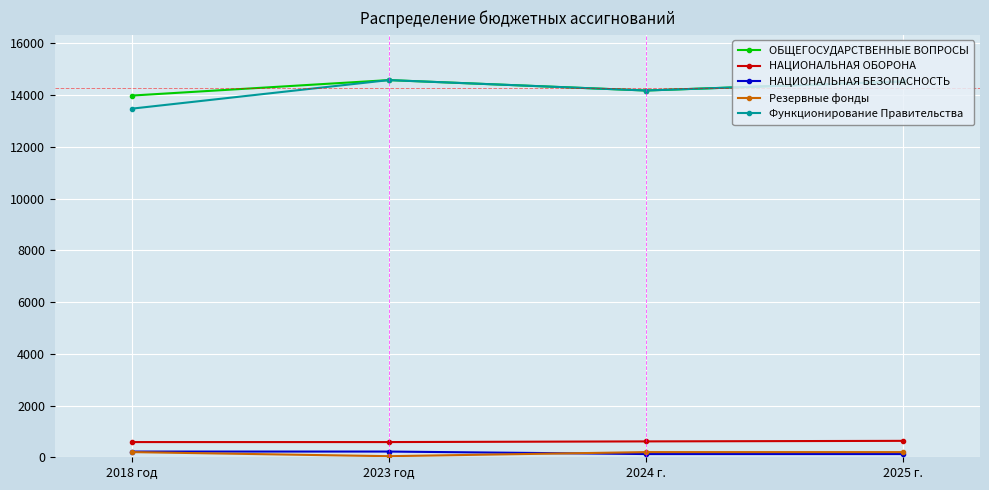

What position from the right is 2024 г.?

2